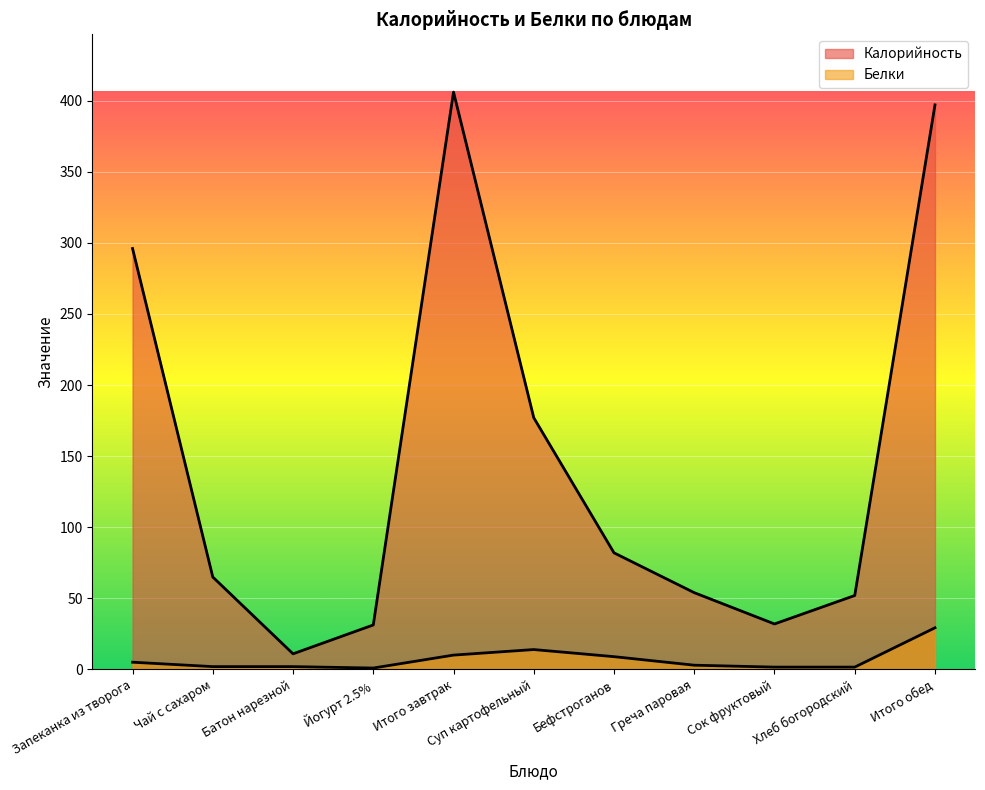

At which category does Калорийность reach its first local valley?

Батон нарезной